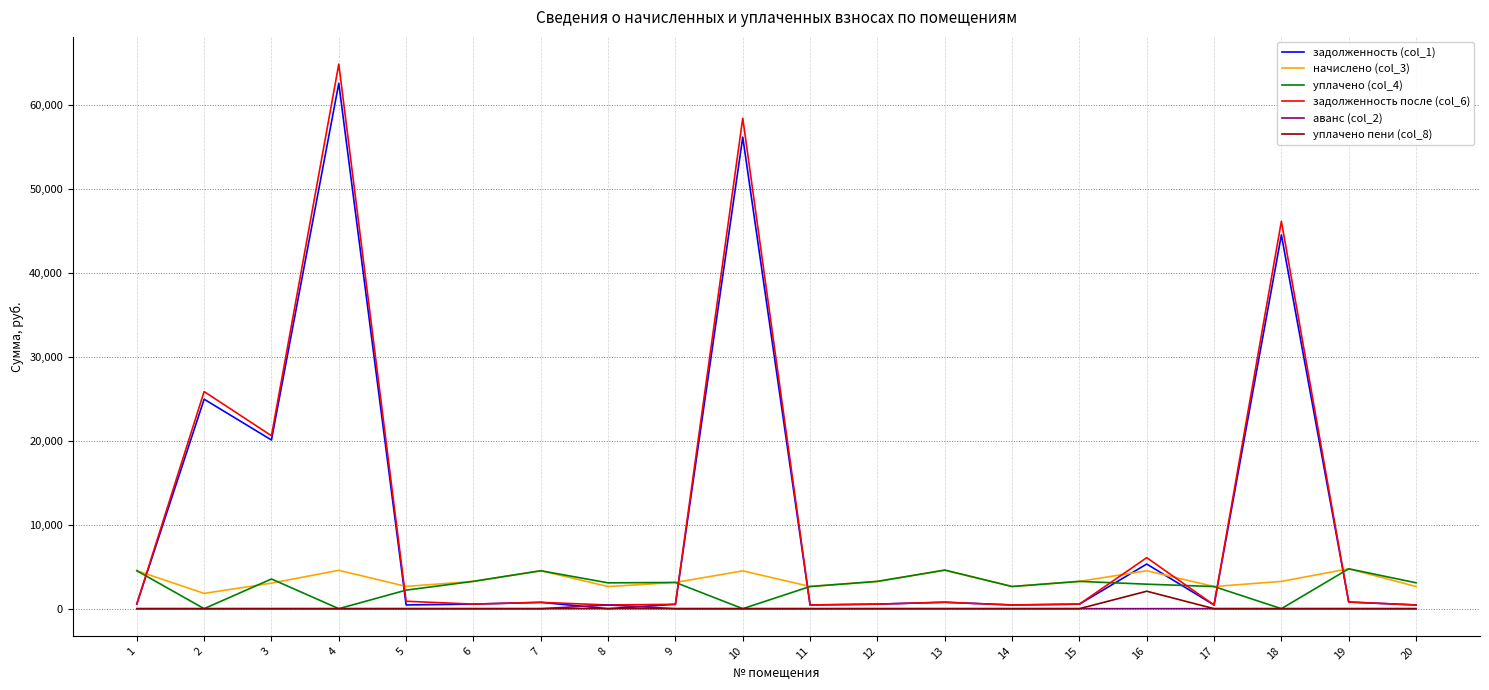

Which series changed the most between 4 and 10?

задолженность после (col_6)